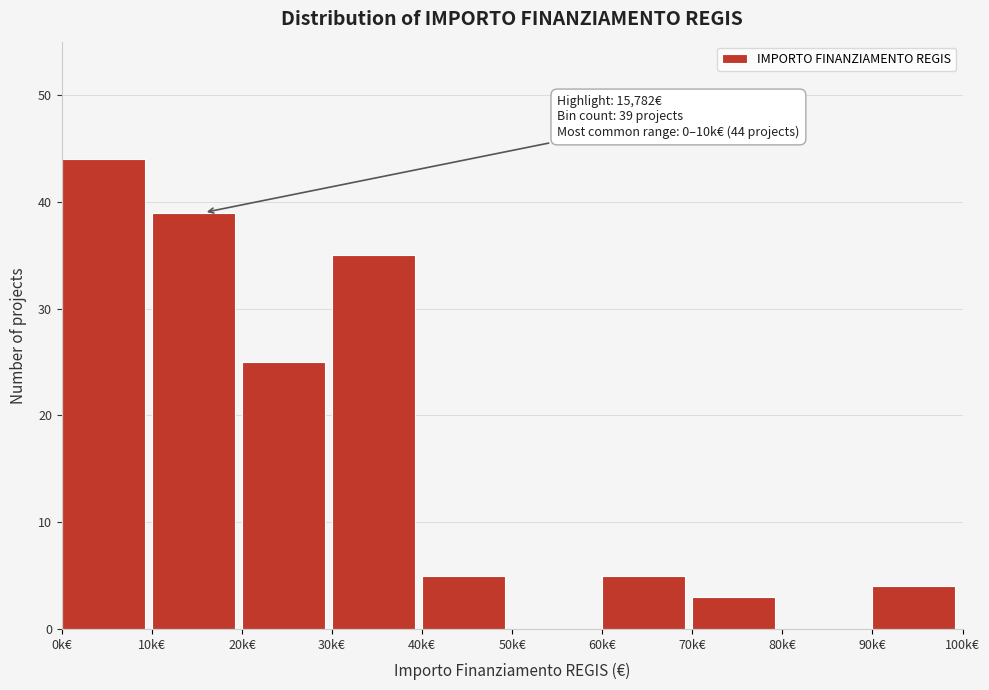

Reading left to right, what are all the values shown in this chart?

0k€=44	10k€=39	20k€=25	30k€=35	40k€=5	50k€=0	60k€=5	70k€=3	80k€=0	90k€=4